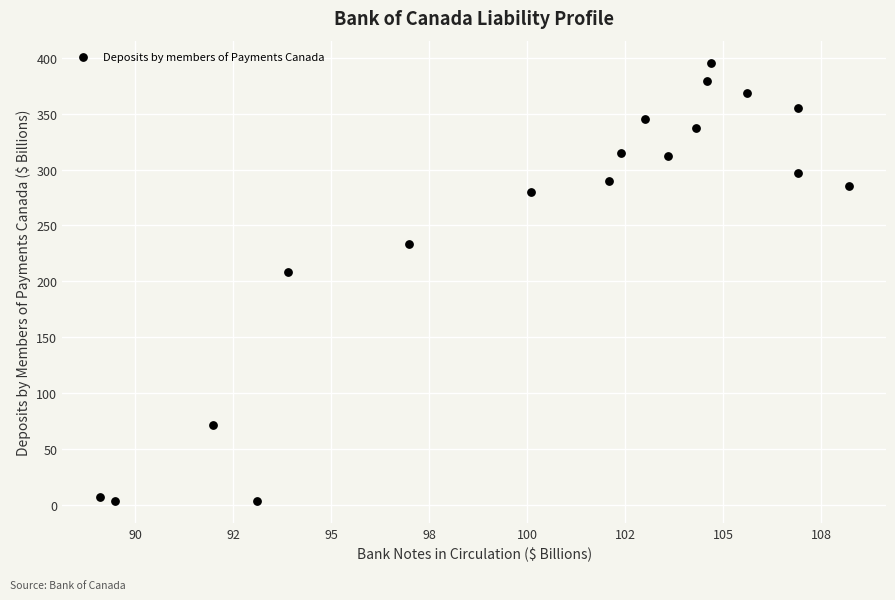

What is the range of X values (max minus min)?

19.1